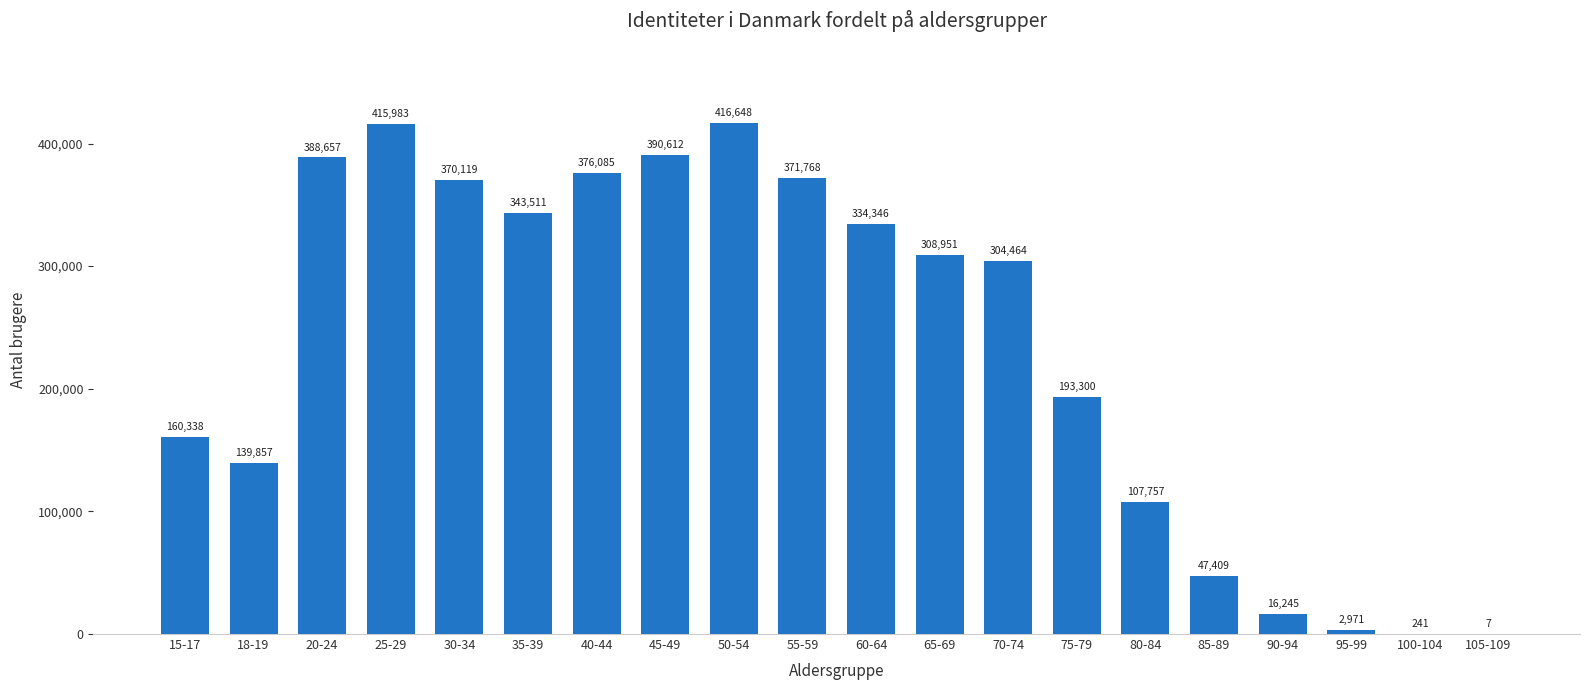

What is the change in value from 95-99 to 105-109?

-2964